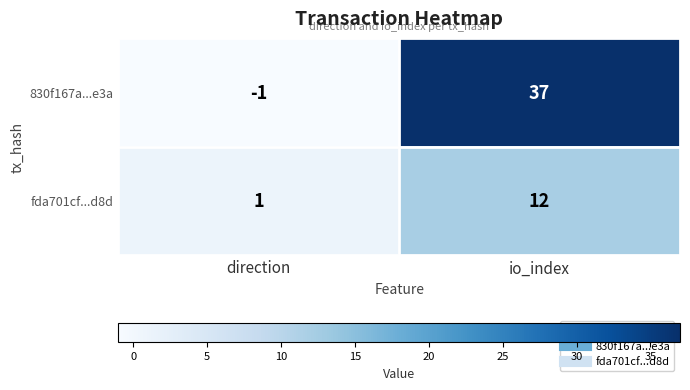

Which series changed the most between direction and io_index?

830f167a...e3a